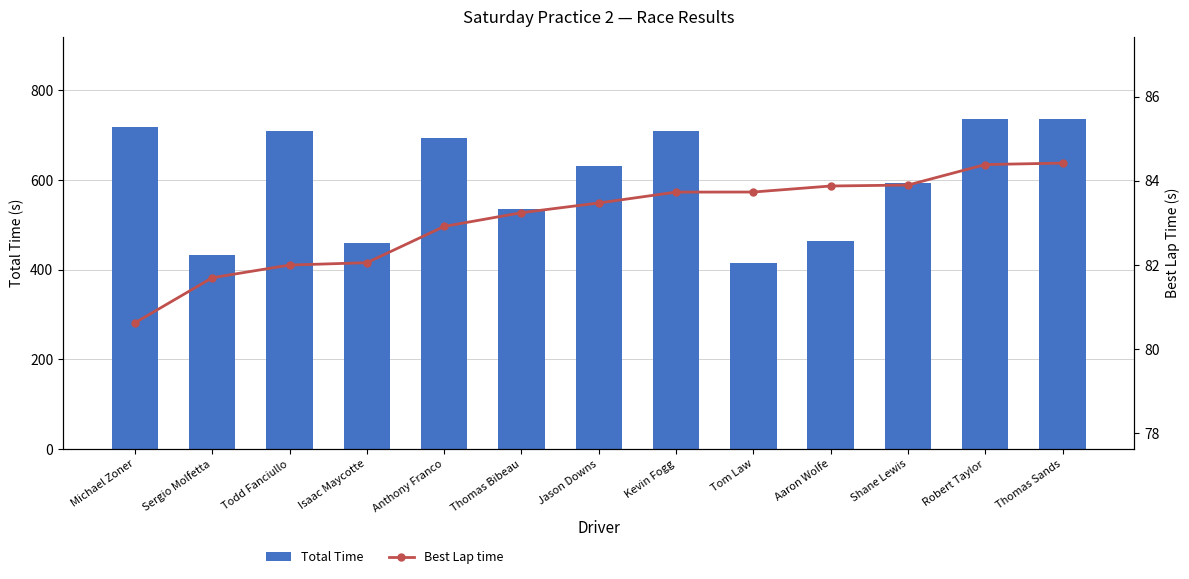

Reading right to left, list all the values displayed in this chart.

Total Time: Thomas Sands=735.4	Robert Taylor=735.0	Shane Lewis=593.0	Aaron Wolfe=464.3	Tom Law=414.4	Kevin Fogg=710.0	Jason Downs=631.8	Thomas Bibeau=535.0	Anthony Franco=693.4	Isaac Maycotte=458.8	Todd Fanciullo=710.3	Sergio Molfetta=432.7	Michael Zoner=718.3
Best Lap time: Thomas Sands=84.4	Robert Taylor=84.4	Shane Lewis=83.9	Aaron Wolfe=83.9	Tom Law=83.7	Kevin Fogg=83.7	Jason Downs=83.5	Thomas Bibeau=83.2	Anthony Franco=82.9	Isaac Maycotte=82.1	Todd Fanciullo=82.0	Sergio Molfetta=81.7	Michael Zoner=80.6